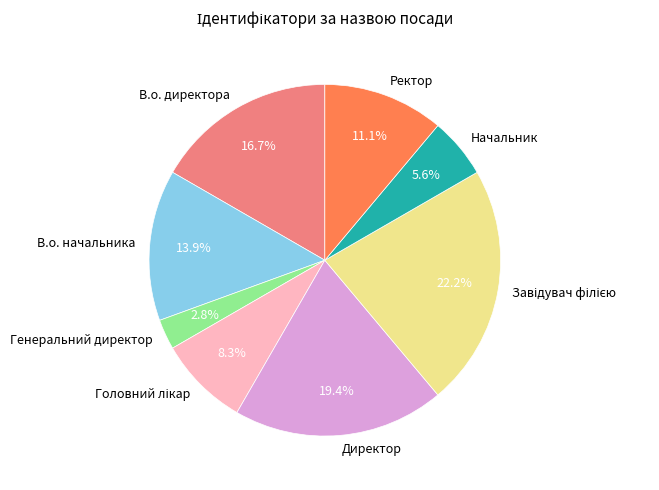

Which category has the smallest portion of the pie?

Генеральний директор